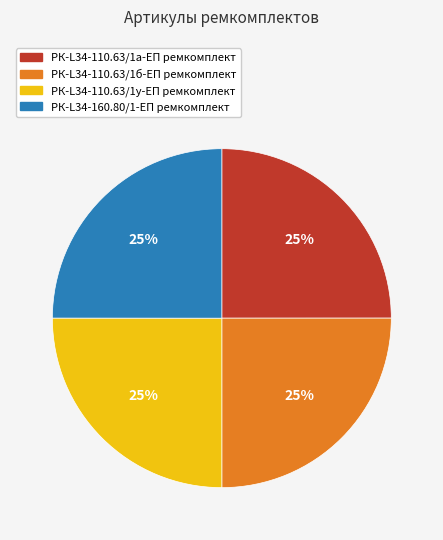

To the nearest percent, what percentage of the pie is РК-L34-160.80/1-ЕП ремкомплект?

25%